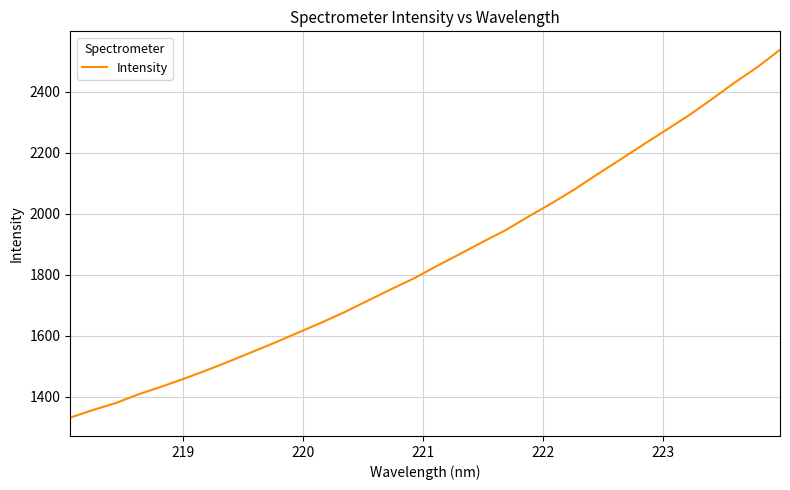

What is the minimum value shown in the chart?

1332.5